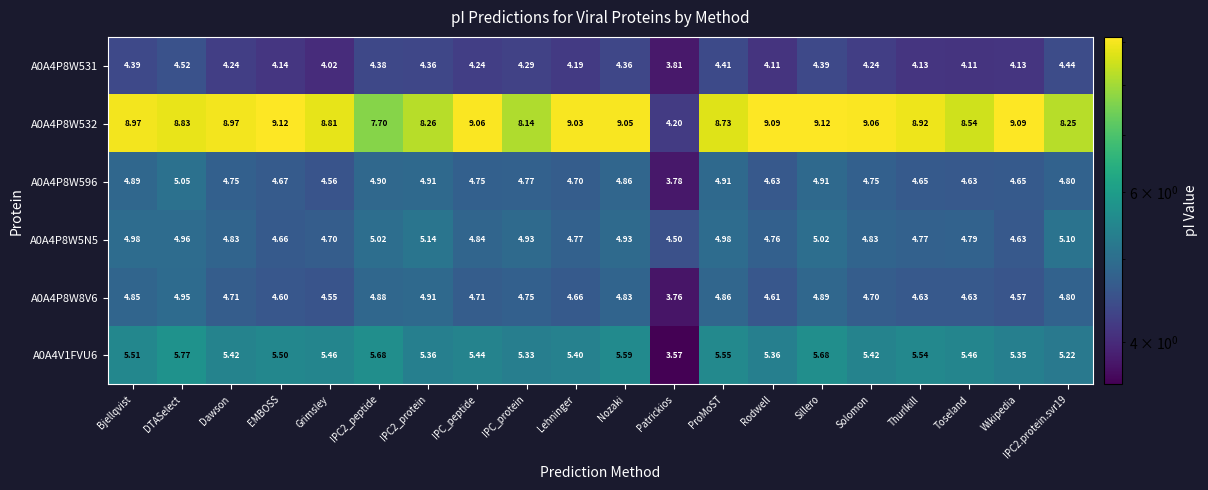

What is the total value across all series at DTASelect?

34.1